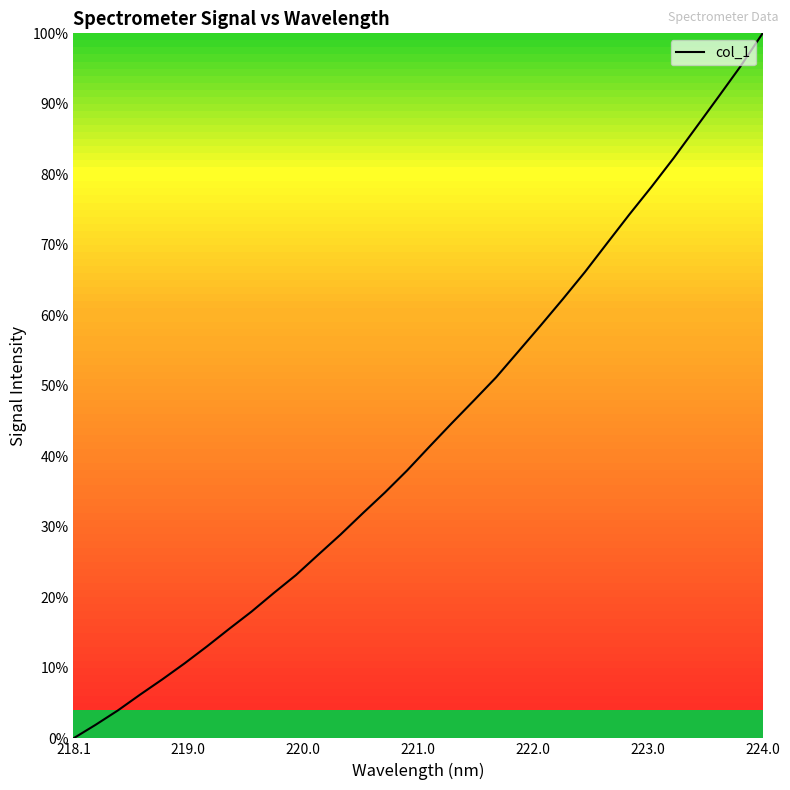

Is this an area chart (filled region under the line)?

No